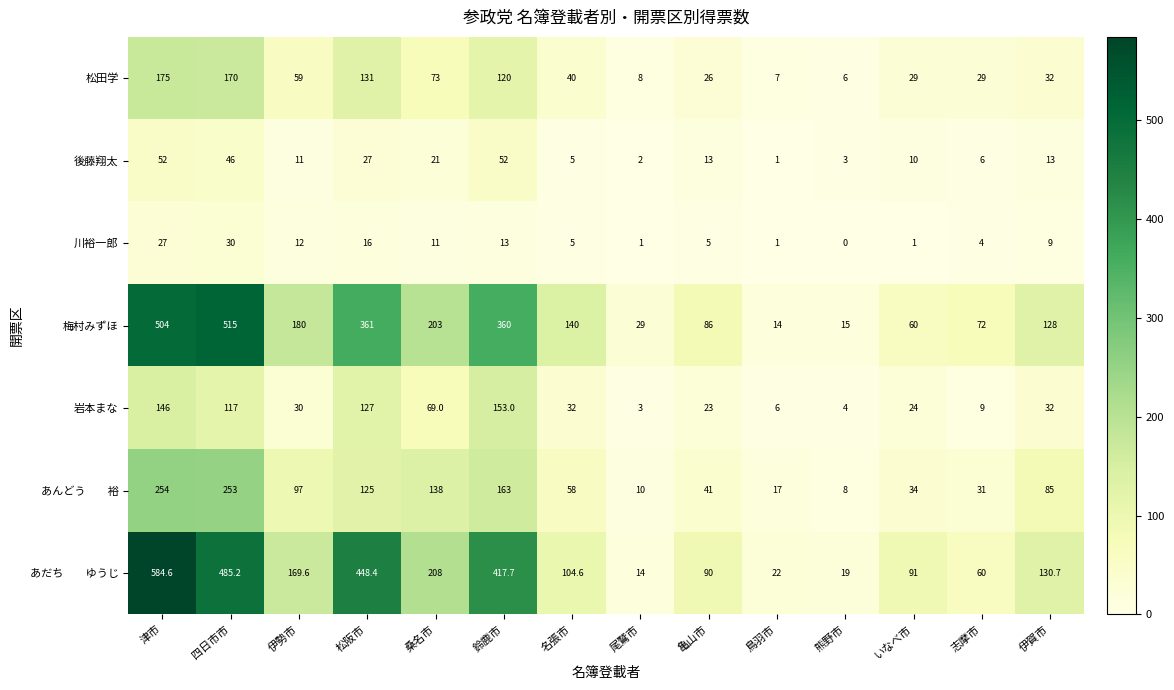

At which category is the sum across all series the highest?

津市